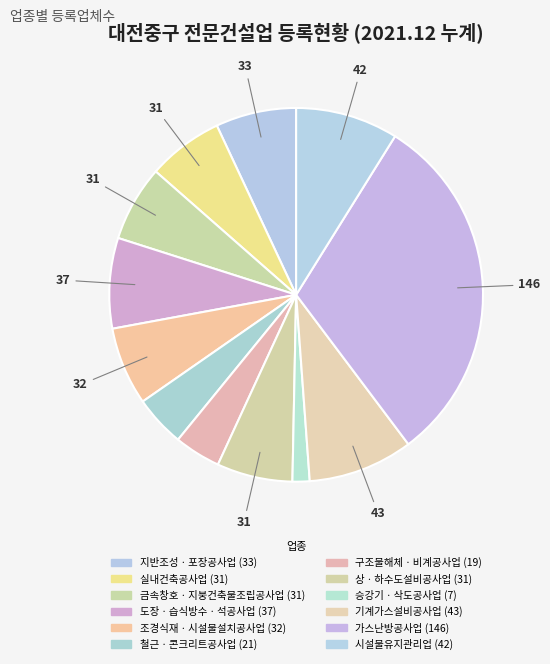

Rank the categories by value from lowest to highest.

승강기ㆍ삭도공사업, 구조물해체ㆍ비계공사업, 철근ㆍ콘크리트공사업, 실내건축공사업, 금속창호ㆍ지붕건축물조립공사업, 상ㆍ하수도설비공사업, 조경식재ㆍ시설물설치공사업, 지반조성ㆍ포장공사업, 도장ㆍ습식방수ㆍ석공사업, 시설물유지관리업, 기계가스설비공사업, 가스난방공사업